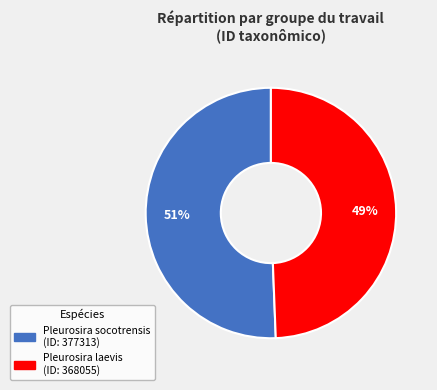

To the nearest percent, what percentage of the pie is Pleurosira laevis?

49%